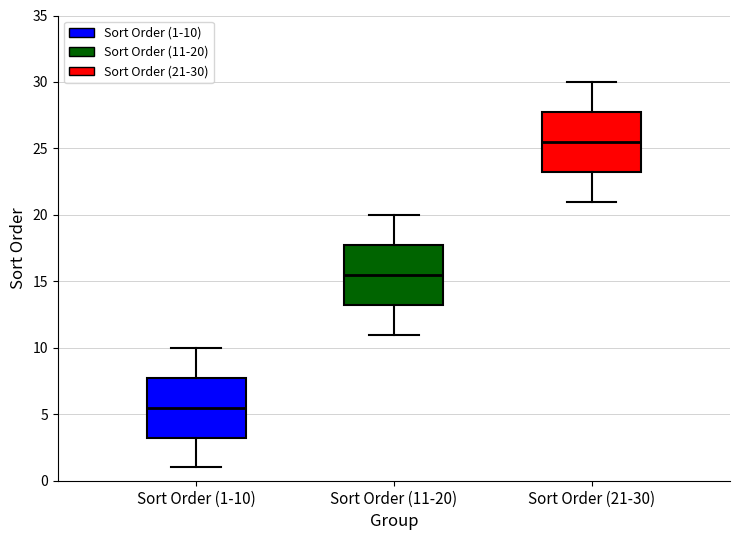

Which box has the lowest median line?

Sort Order (1-10)